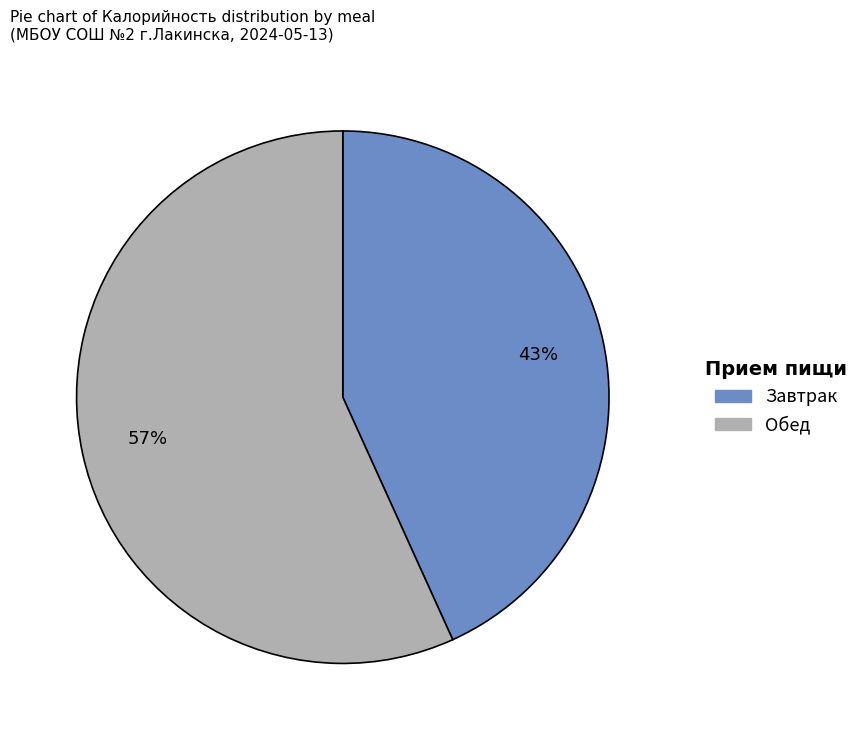

To the nearest percent, what is the average slice percentage?

50%